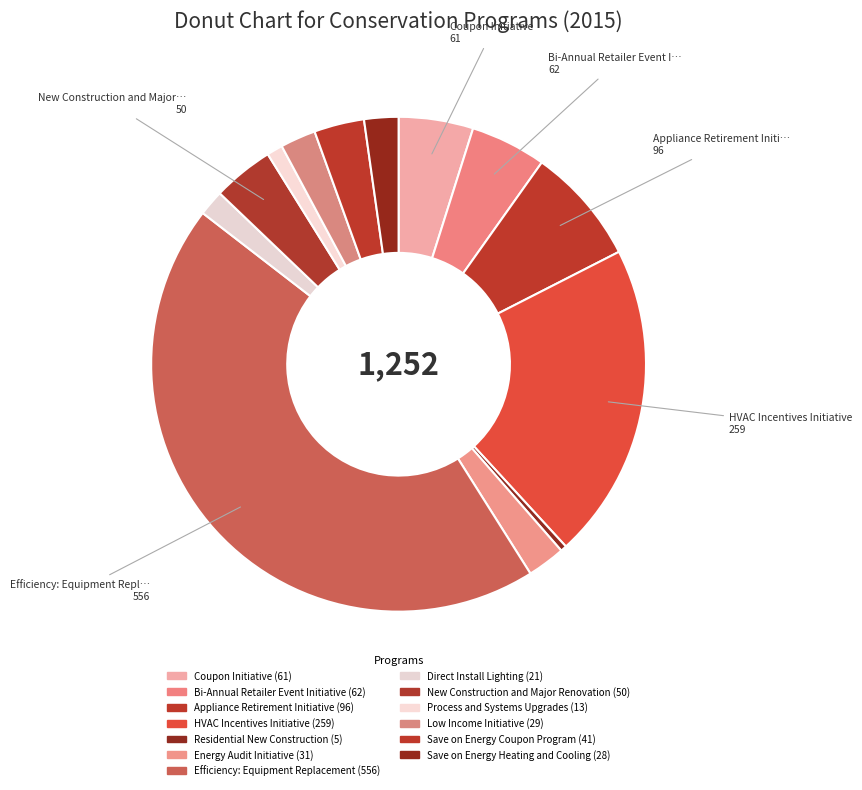

How many segments does this pie chart have?

13